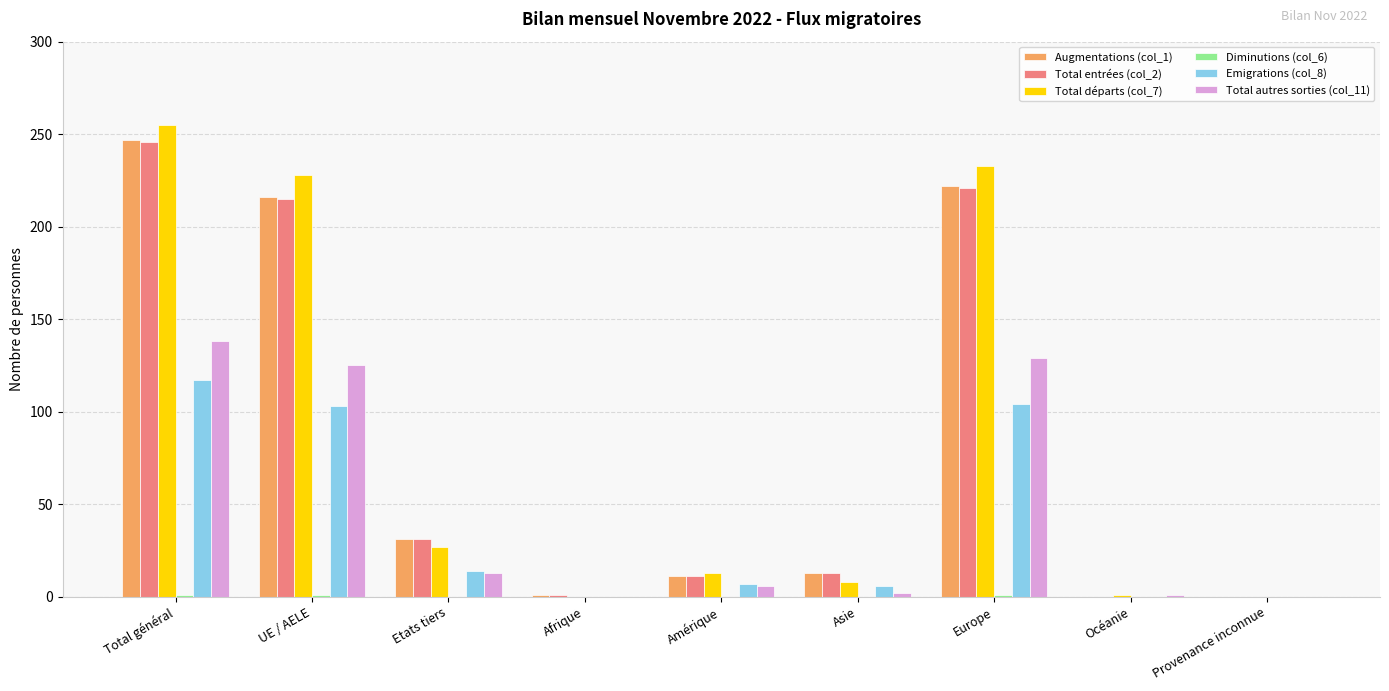

What is the difference between the Augmentations (col_1) values at Total général and Etats tiers?

216